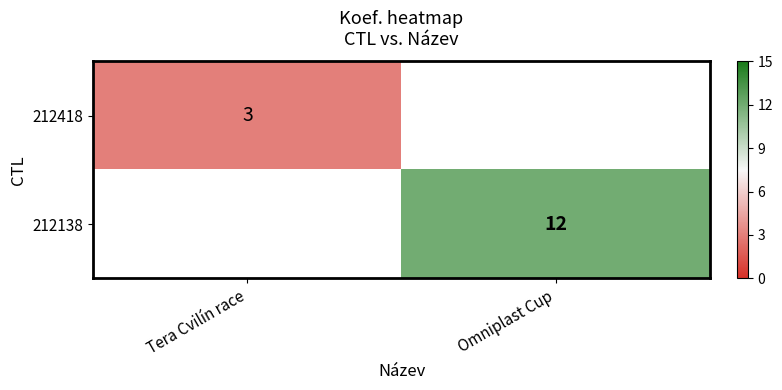

The 212138 series shows 18 at Omniplast Cup. True or false?

False